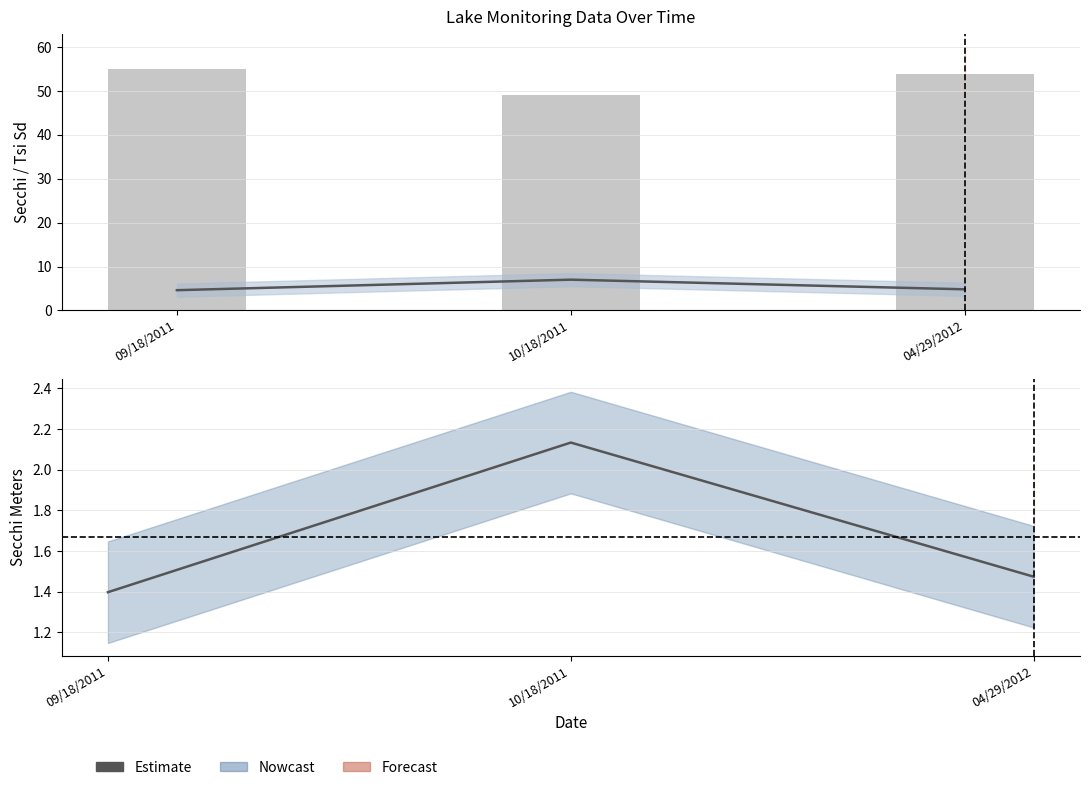

How many groups of bars are there?

3